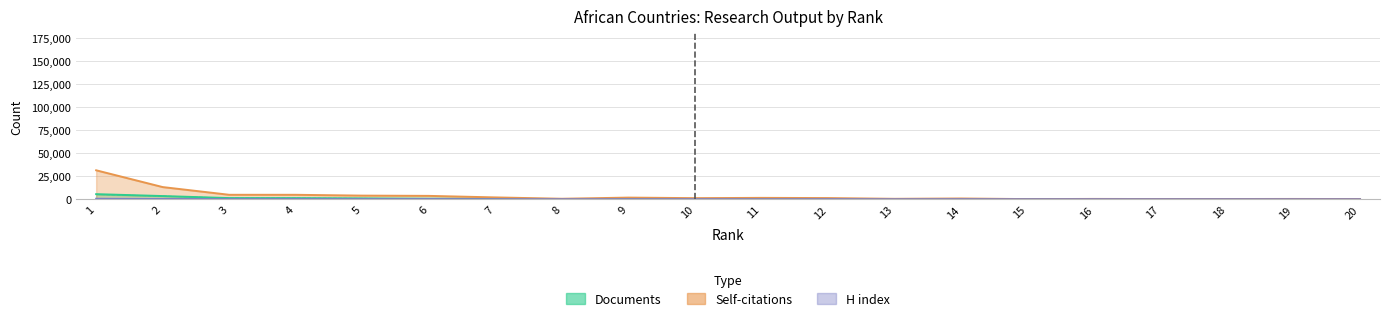

Between 6 and 7, which series saw the biggest shift?

Self-citations